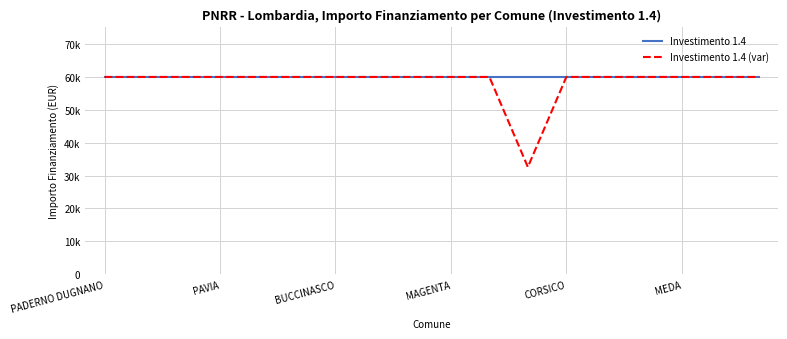

What are all the series names shown in the legend?

Investimento 1.4, Investimento 1.4 (var)